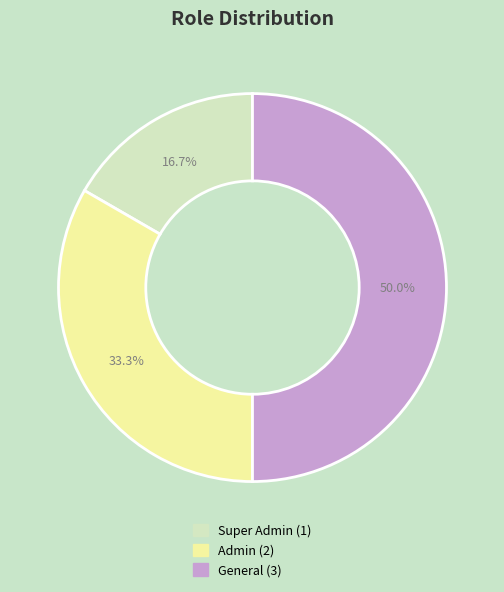

To the nearest percent, what is the combined percentage of Super Admin and Admin?

50%